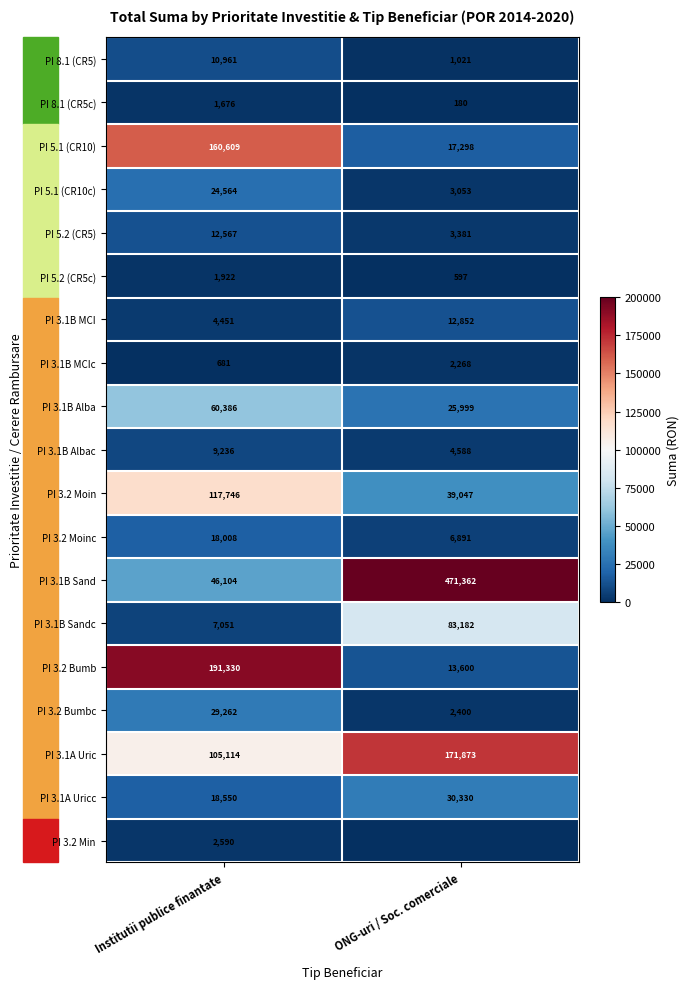

Is it true that PI 3.2 Bumbc equals 2400 at ONG-uri / Soc. comerciale?

True